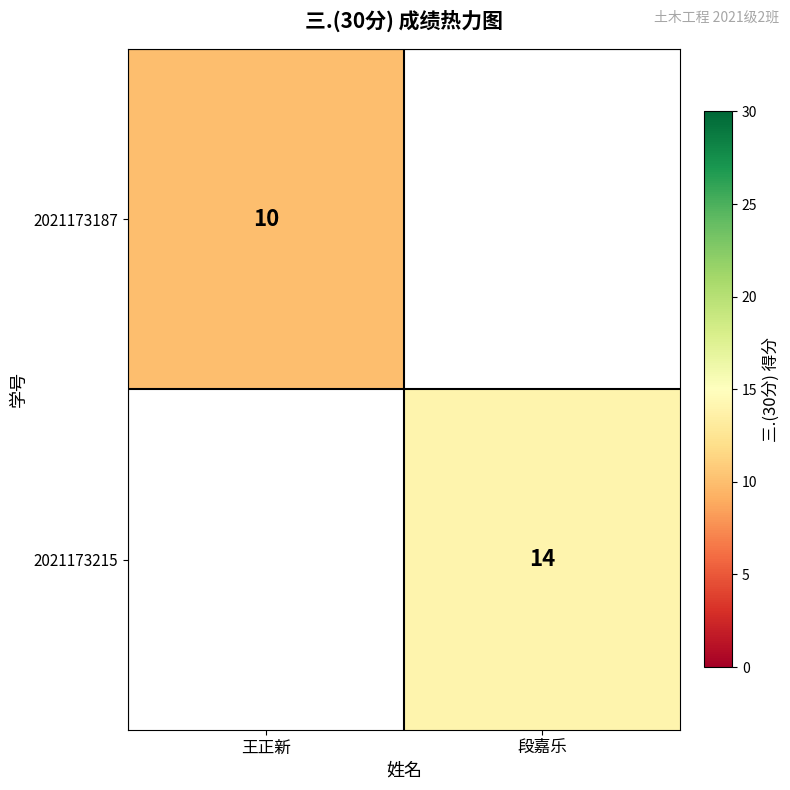

How many categories are shown in the chart?

2